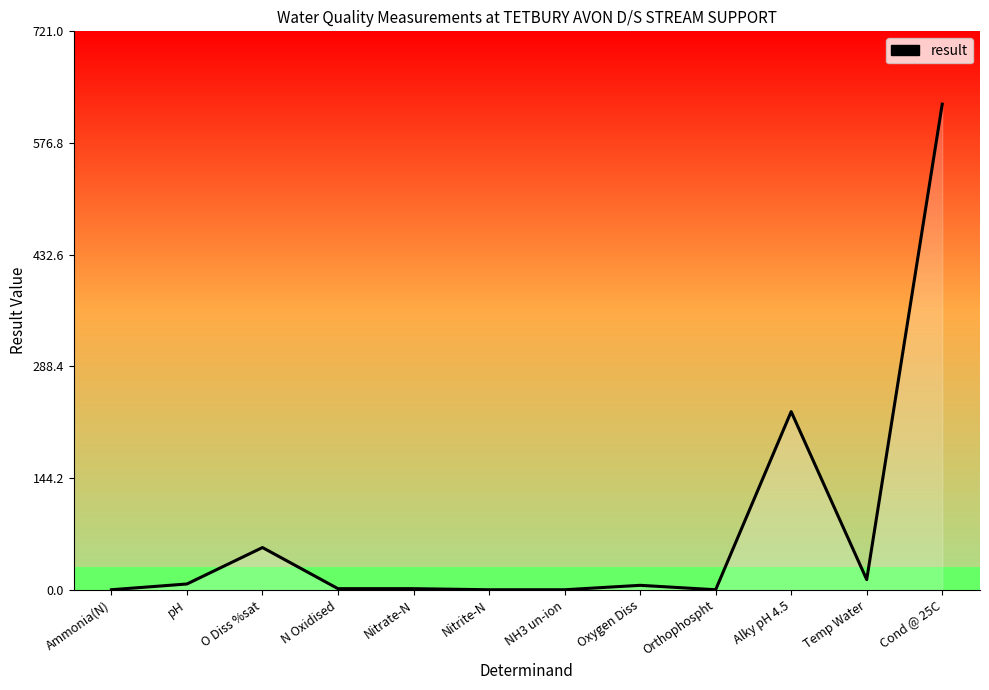

Is it true that the value at O Diss %sat is 76.3?

False